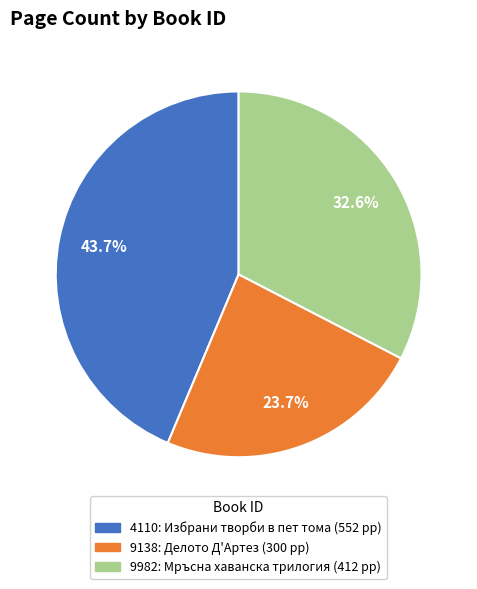

What percentage do 9138 and 9982 together represent?

56.3%